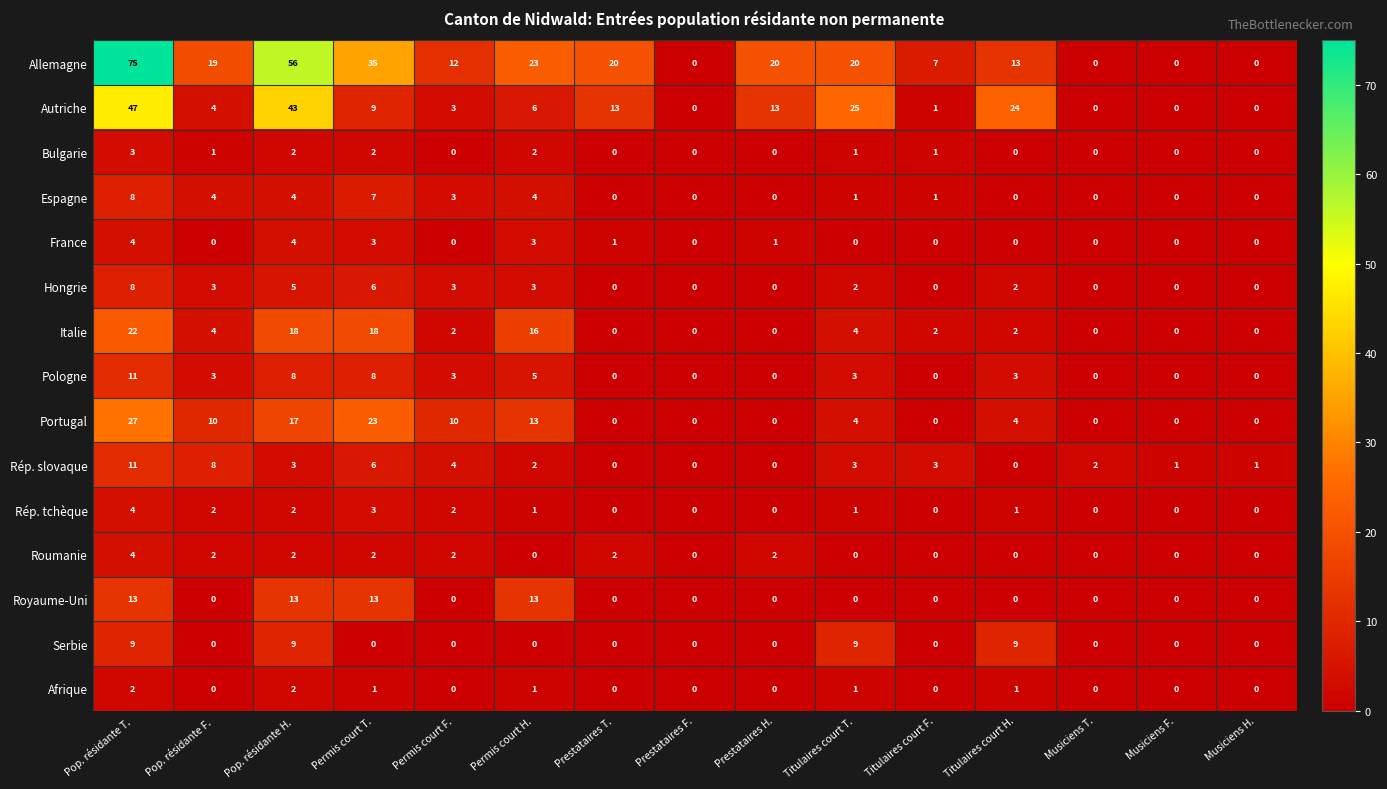

Which series has the widest spread of values?

Allemagne